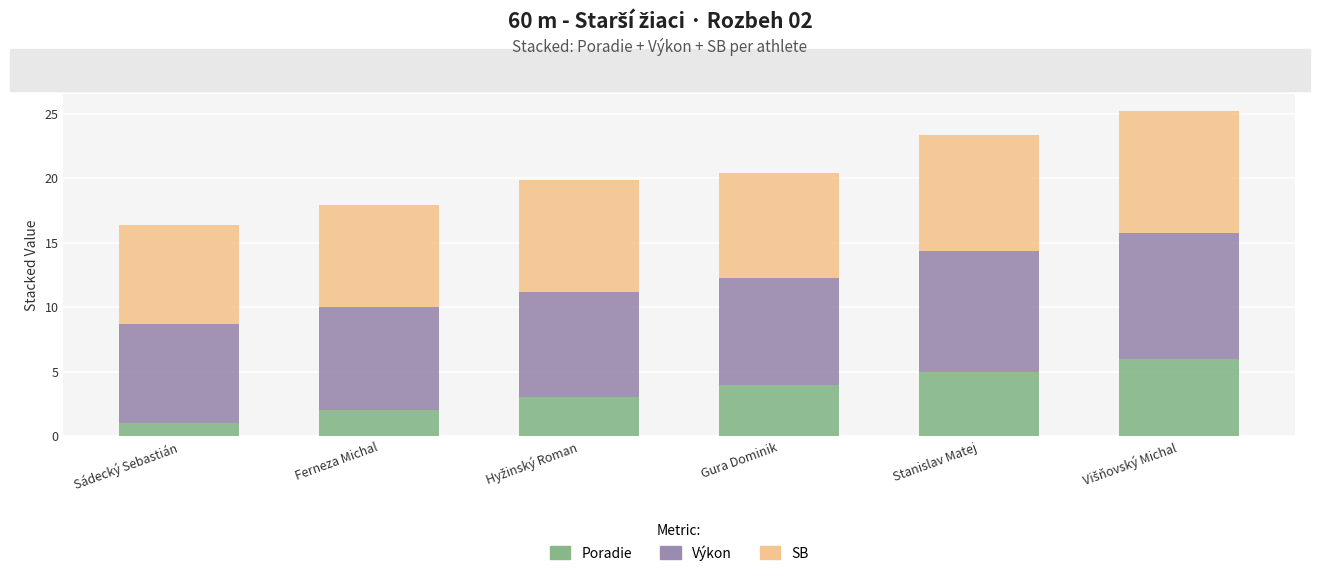

True or false: Poradie has a value of 4.0 at Gura Dominik.

True